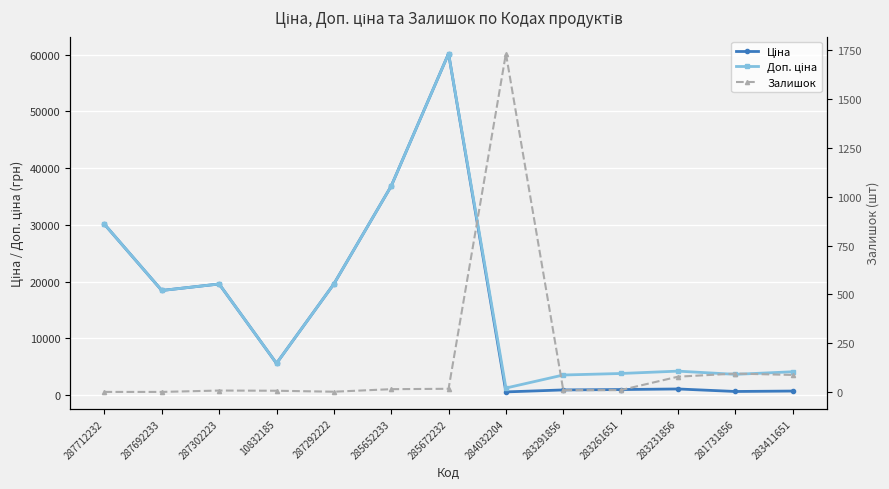

True or false: Ціна and Залишок intersect in this chart.

True